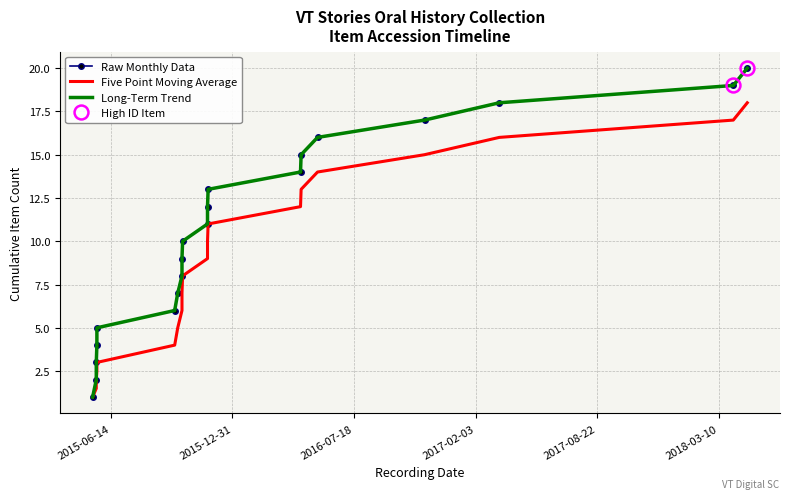

Is the value of Long-Term Trend at 14 greater than the value of Five Point Moving Average at 11?

Yes